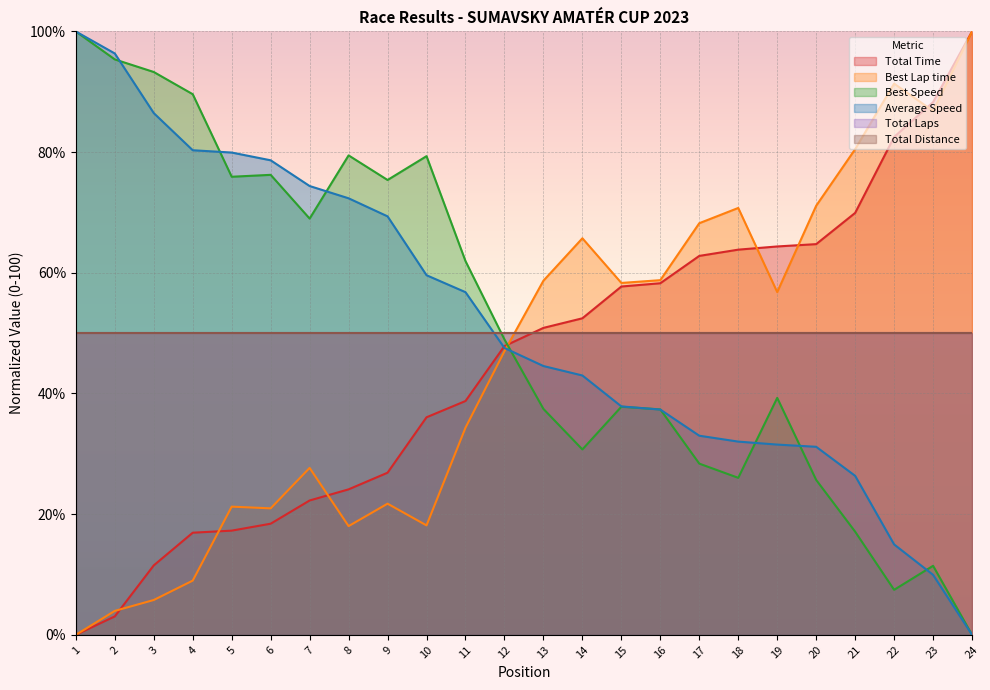

How many values in Average Speed are above zero?

23